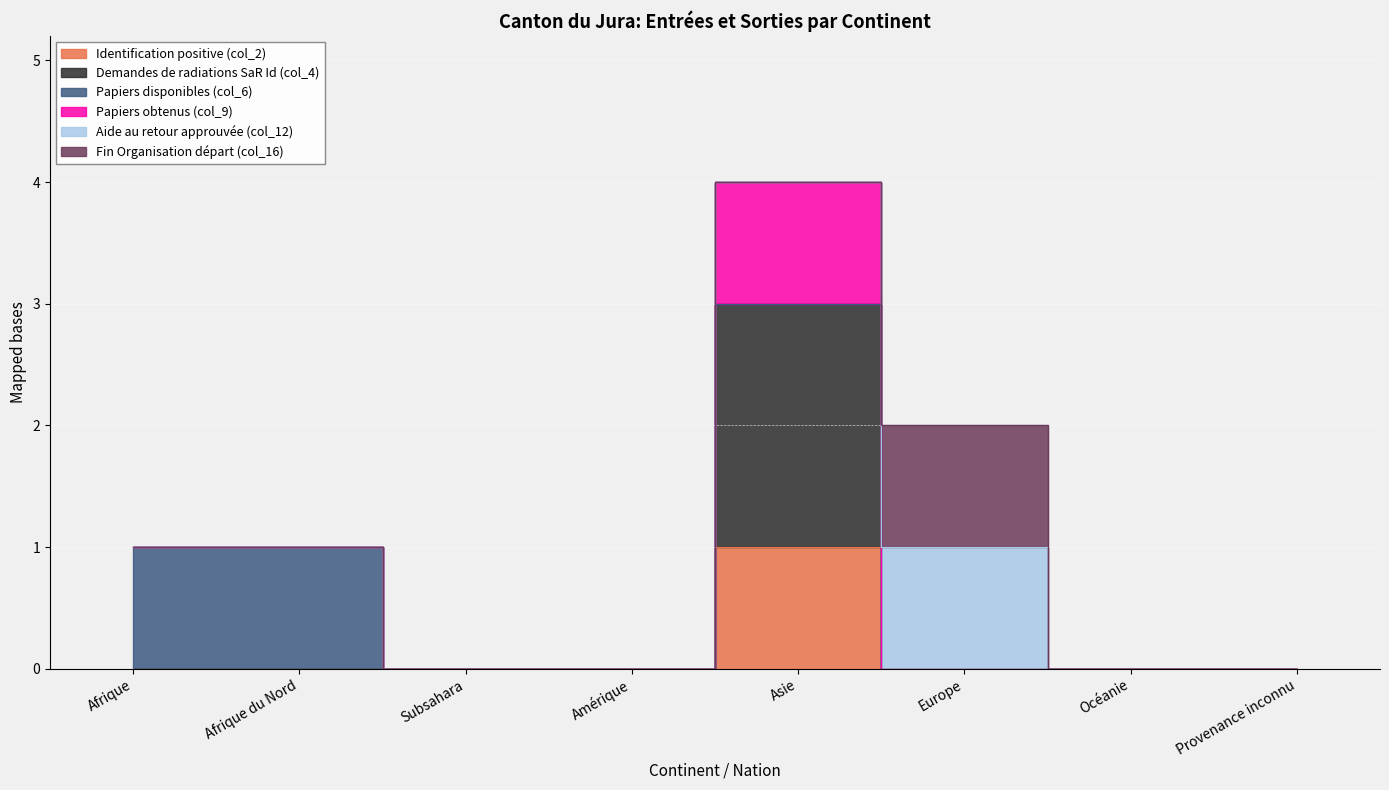

How many lines are shown in the chart?

6